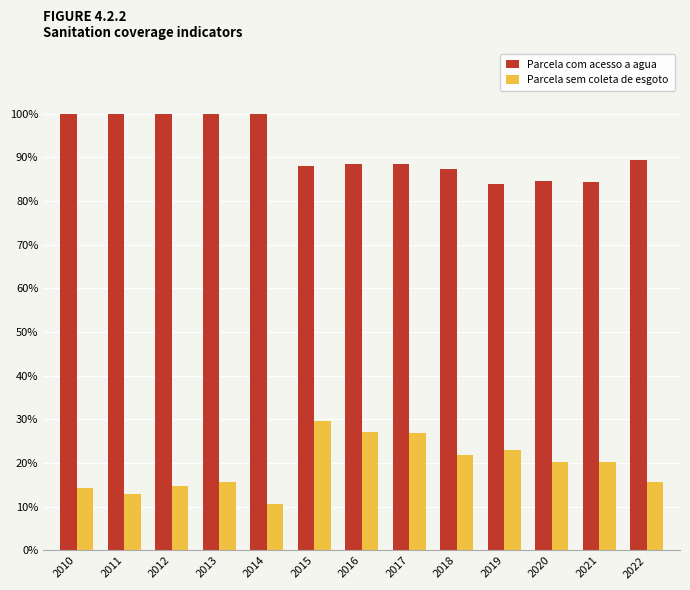

Does the chart contain stacked bars?

No